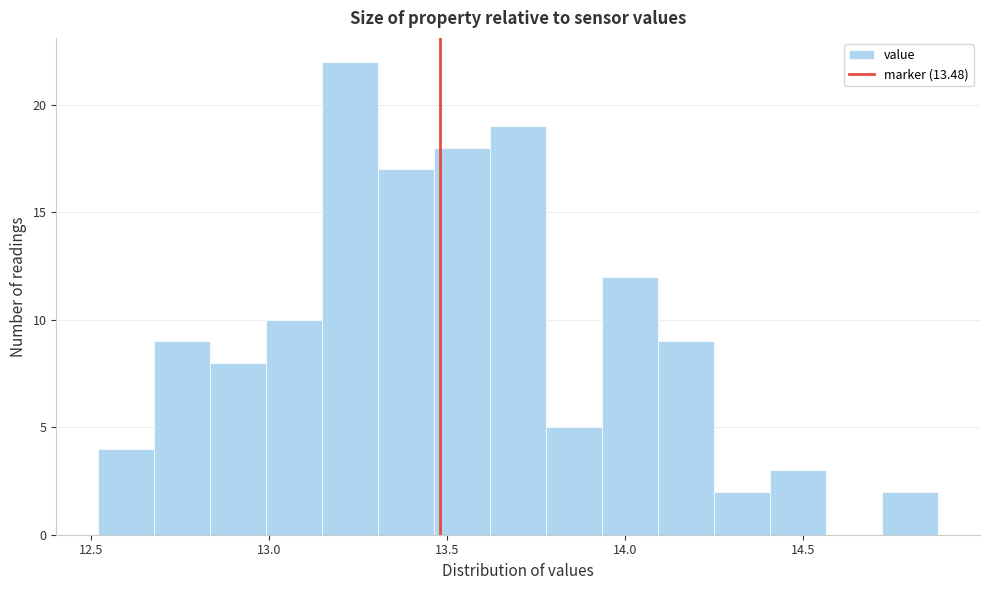

Around what value on the x-axis is the tallest bar? Give the approximate position of its centre, as read against the axis.

13.25